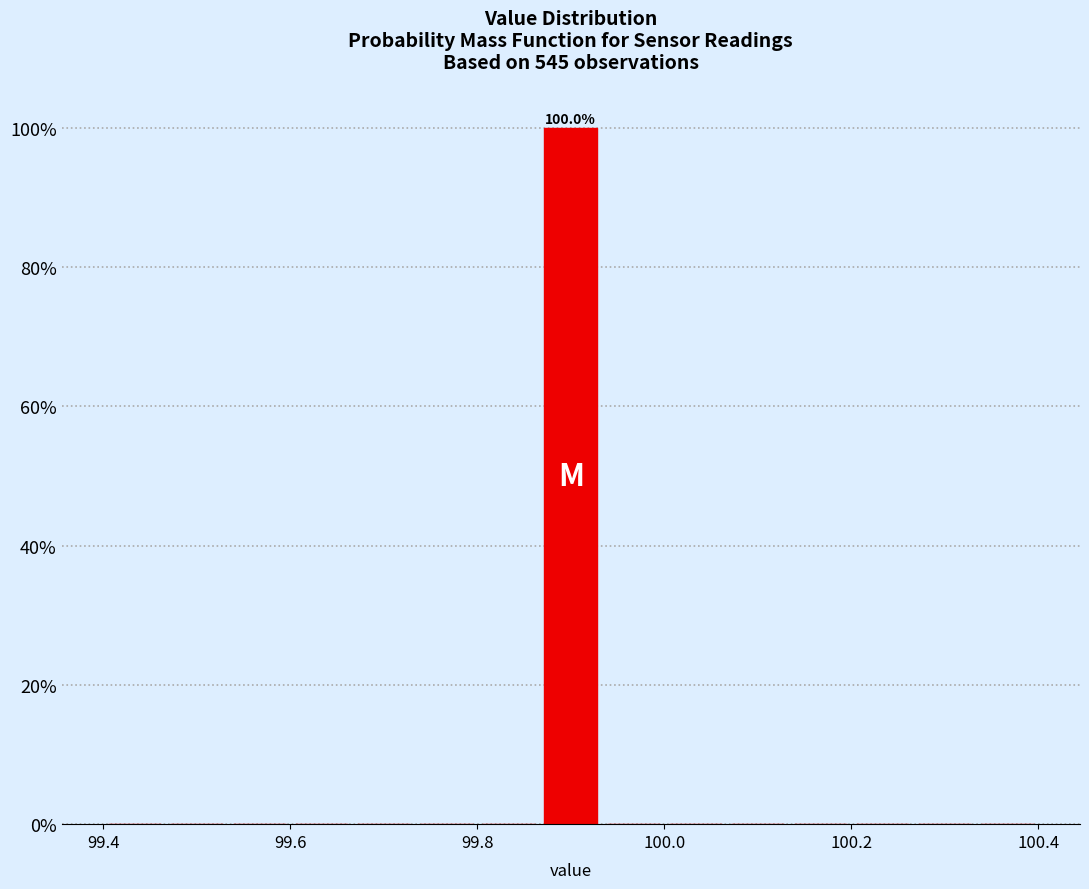

Around what value on the x-axis is the tallest bar? Give the approximate position of its centre, as read against the axis.

99.90